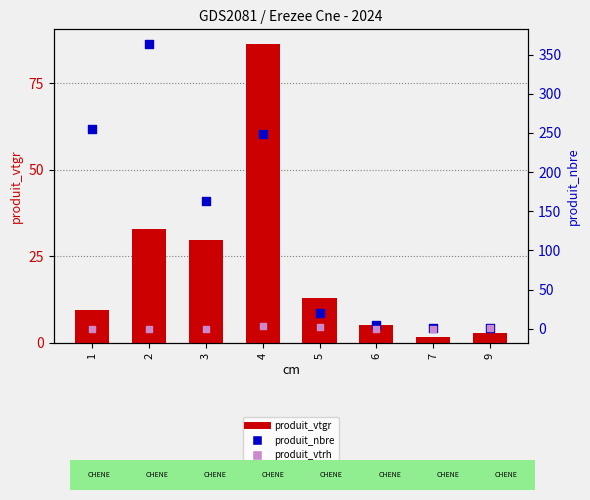

At which category is the sum across all series the highest?

2